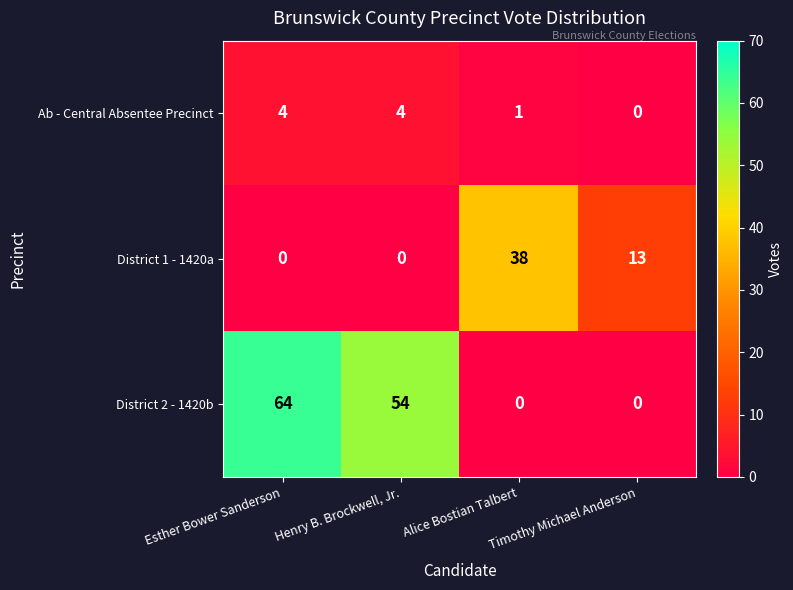

How many District 2 - 1420b values are between 0 and 64?

4